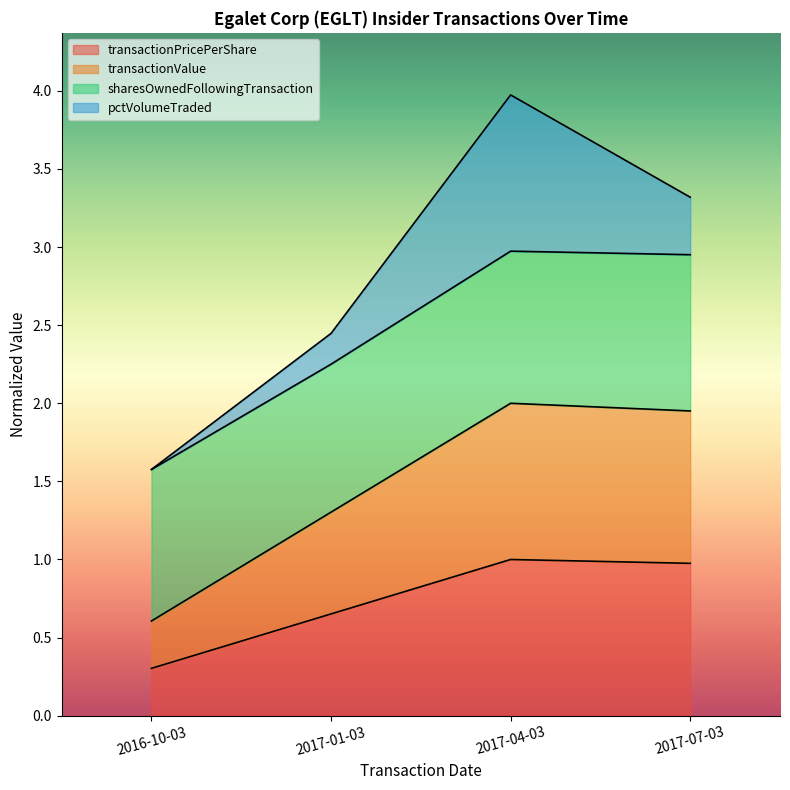

What is the average value of the transactionPricePerShare series?

0.7